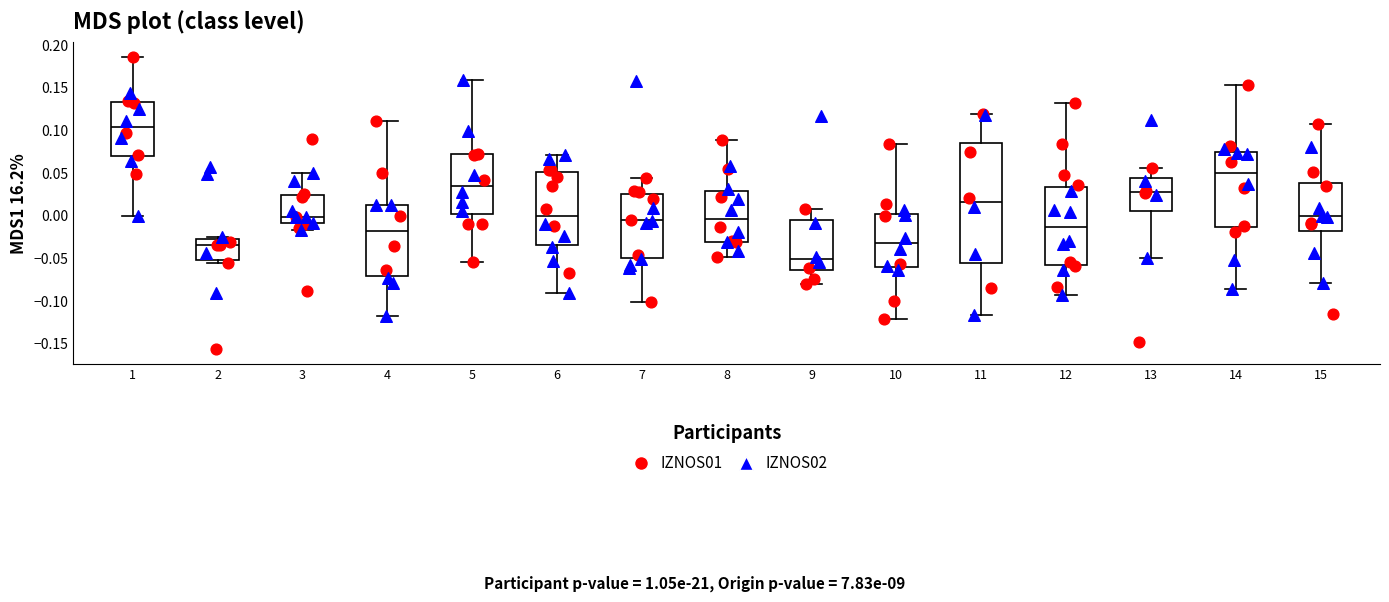

Which box's median line is the highest?

1